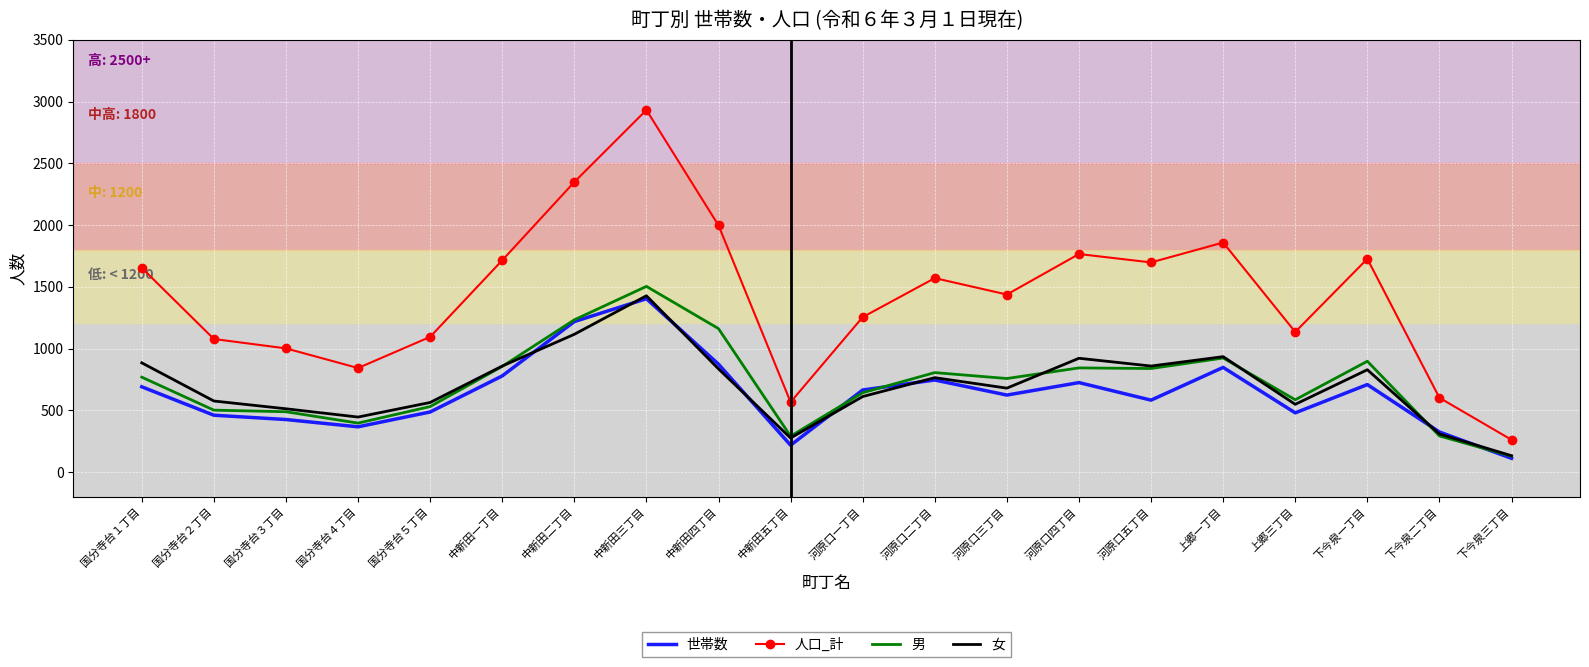

What is the greatest value displayed?

2932